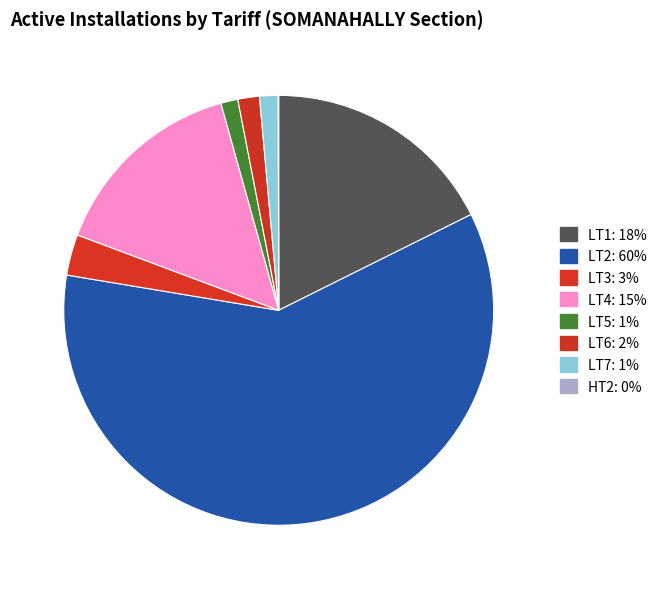

What is the largest slice in the pie chart?

LT2